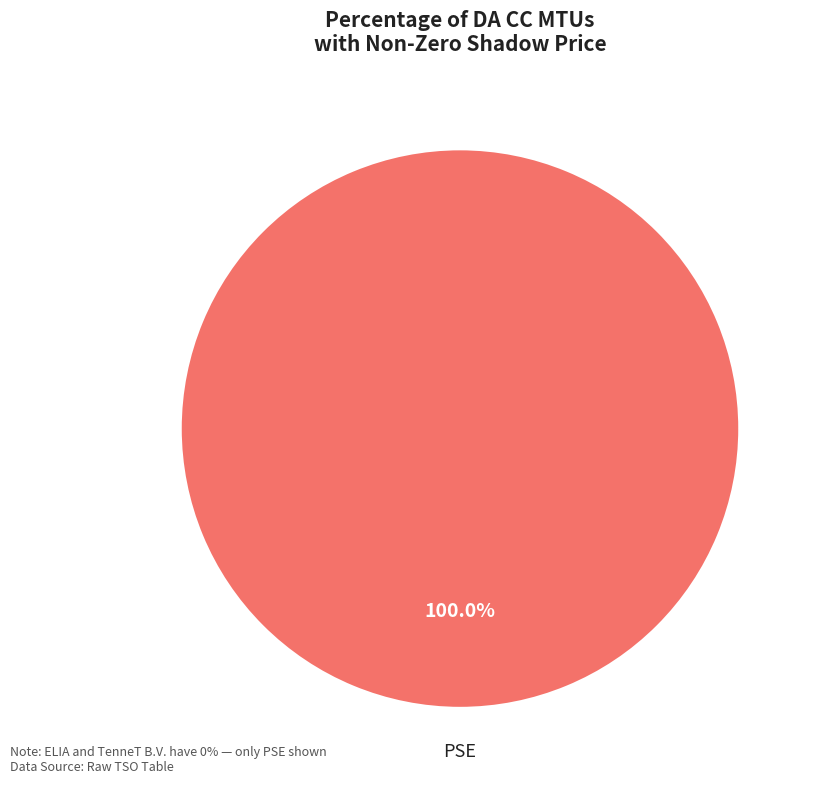

Which category accounts for the majority?

PSE